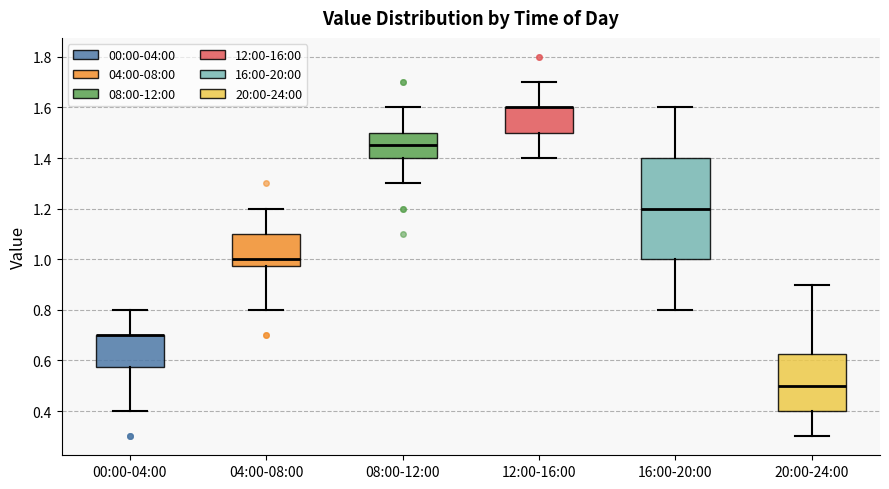

Reading left to right, read every box against the y-axis: the position of its median line, the range the box covers, and the ends of its whiskers. The values are not printed on the chart, so give them approximately, as read against the axis.

00:00-04:00: median 0.70 (drawn on the box's upper edge), box 0.58 to 0.70, whiskers 0.40 to 0.80
04:00-08:00: median 1.00, box 0.98 to 1.10, whiskers 0.80 to 1.20
08:00-12:00: median 1.46, box 1.40 to 1.50, whiskers 1.30 to 1.60
12:00-16:00: median 1.60 (drawn on the box's upper edge), box 1.50 to 1.60, whiskers 1.40 to 1.70
16:00-20:00: median 1.20, box 1.00 to 1.40, whiskers 0.80 to 1.60
20:00-24:00: median 0.50, box 0.40 to 0.62, whiskers 0.30 to 0.90